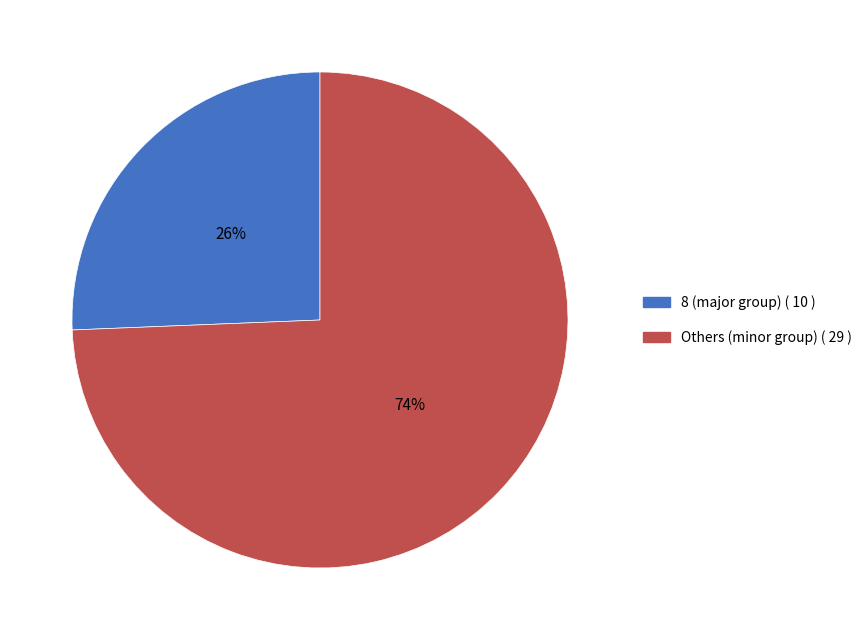

To the nearest percent, what is the average slice percentage?

50%